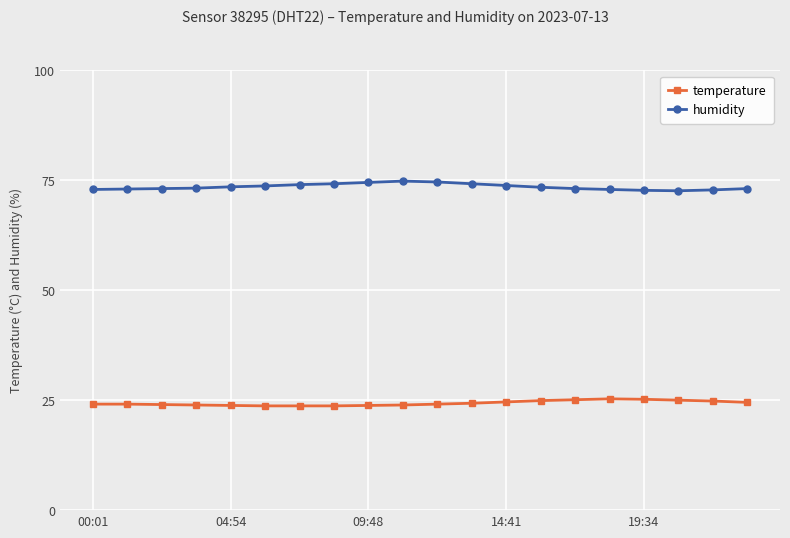

What is the value of the humidity point at the 9th from the left?

74.5